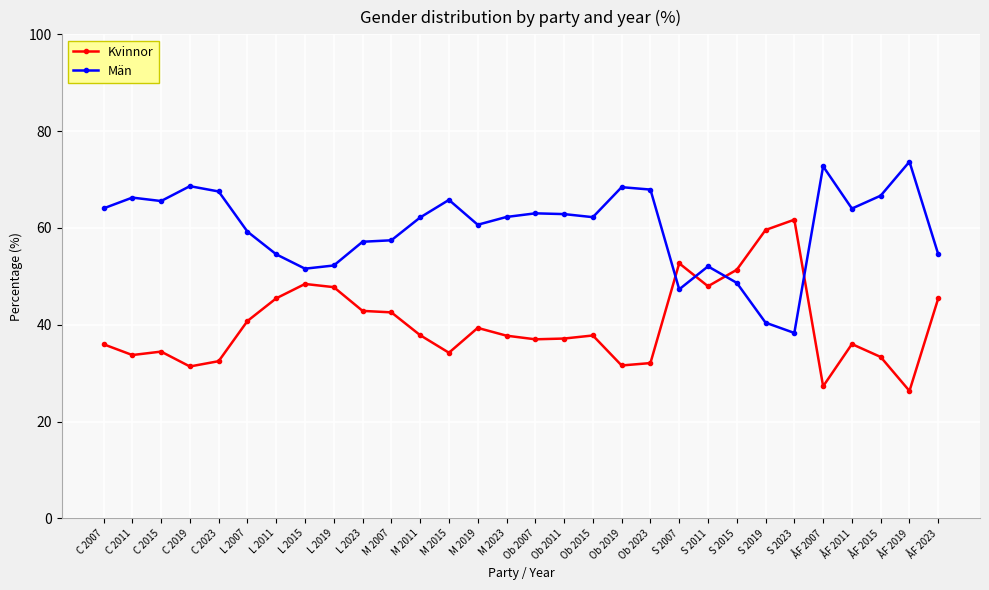

What is the label of the 25th point from the right?

L 2007